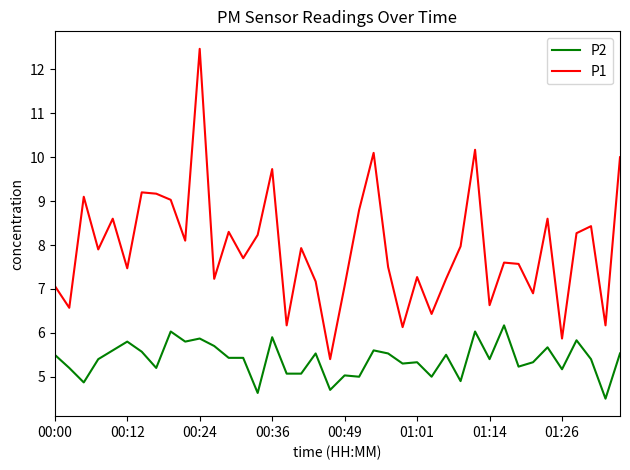

What is the difference between the maximum and minimum values in the P1 series?

7.1